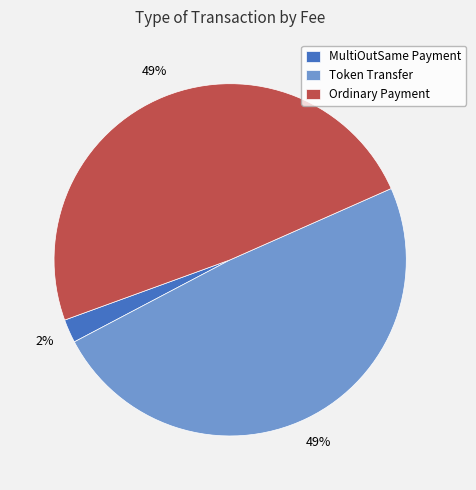

The Ordinary Payment slice represents 87% of the pie. True or false?

False